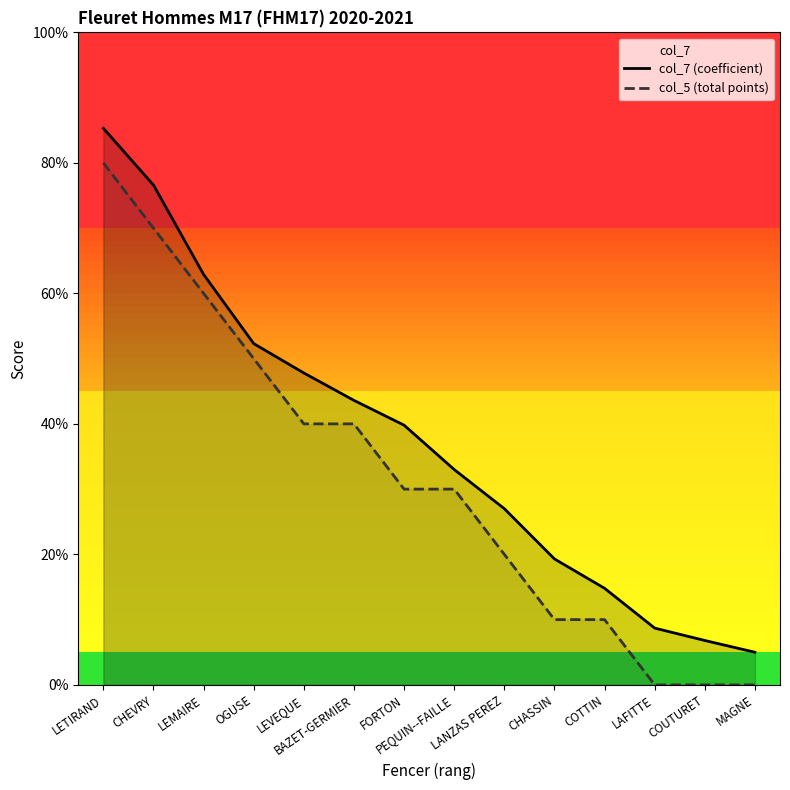

True or false: col_5 (total points) and col_7 (coefficient) intersect in this chart.

False